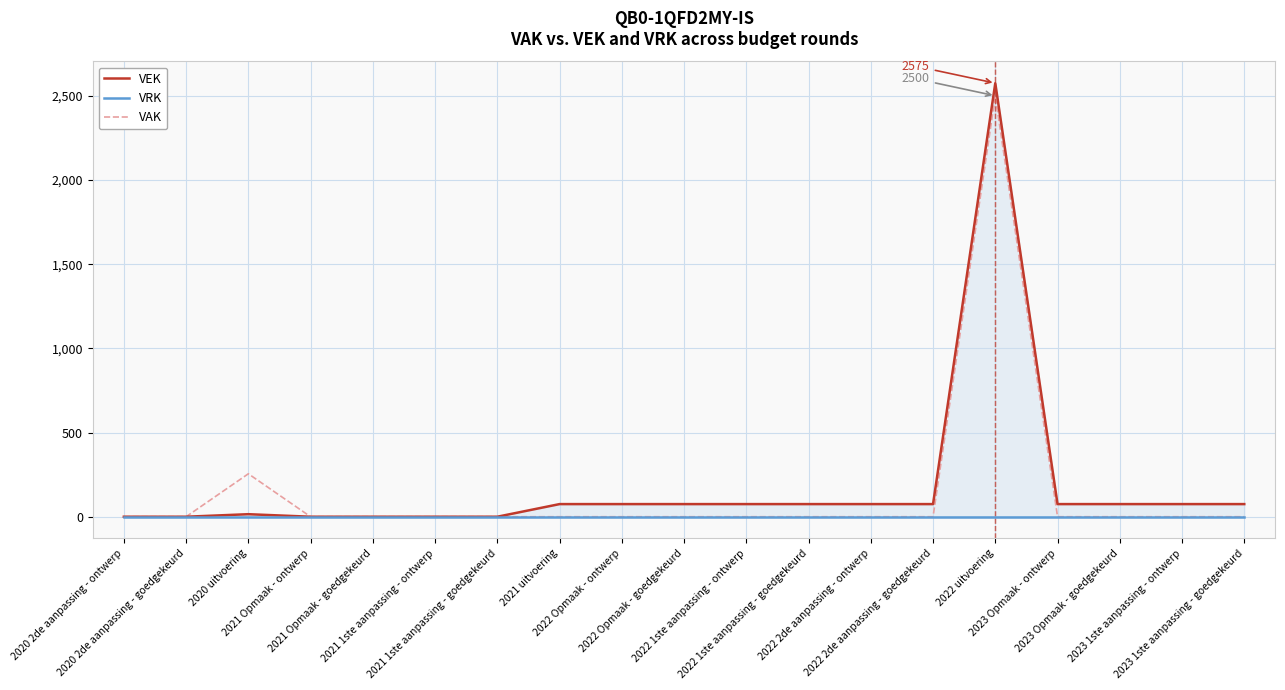

How many categories are shown in the chart?

19